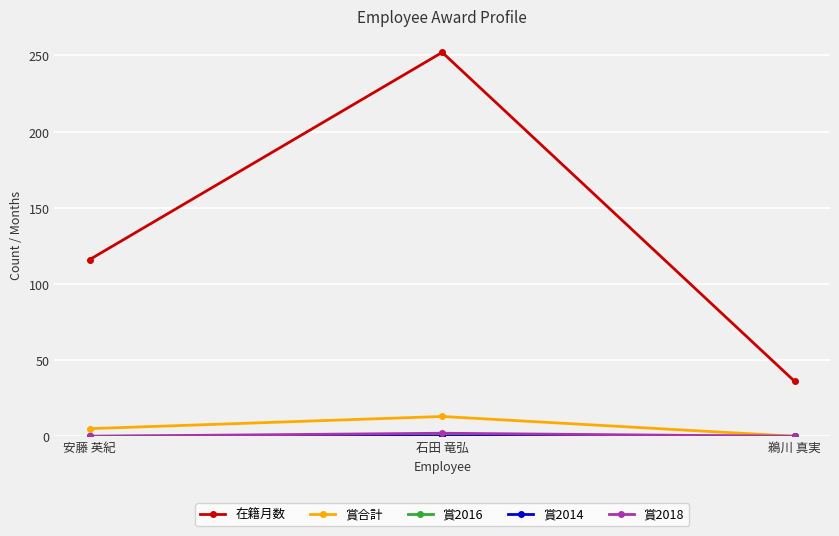

Which series has the largest total across all categories?

在籍月数